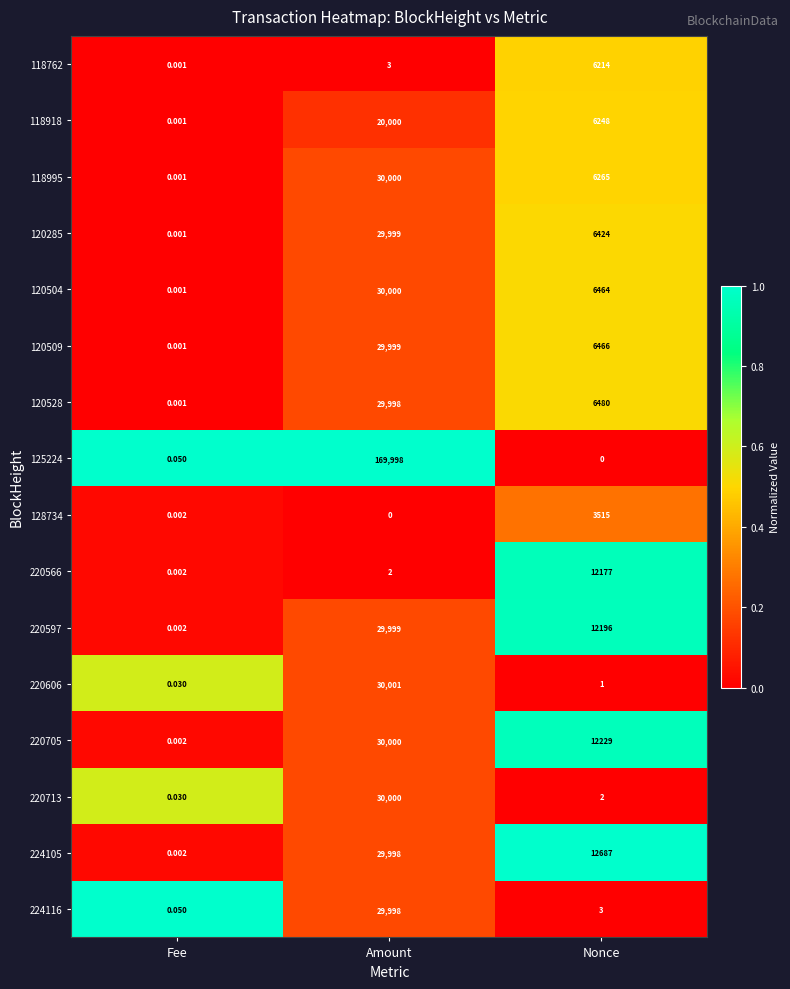

At which category does the chart reach its peak across all series?

Amount